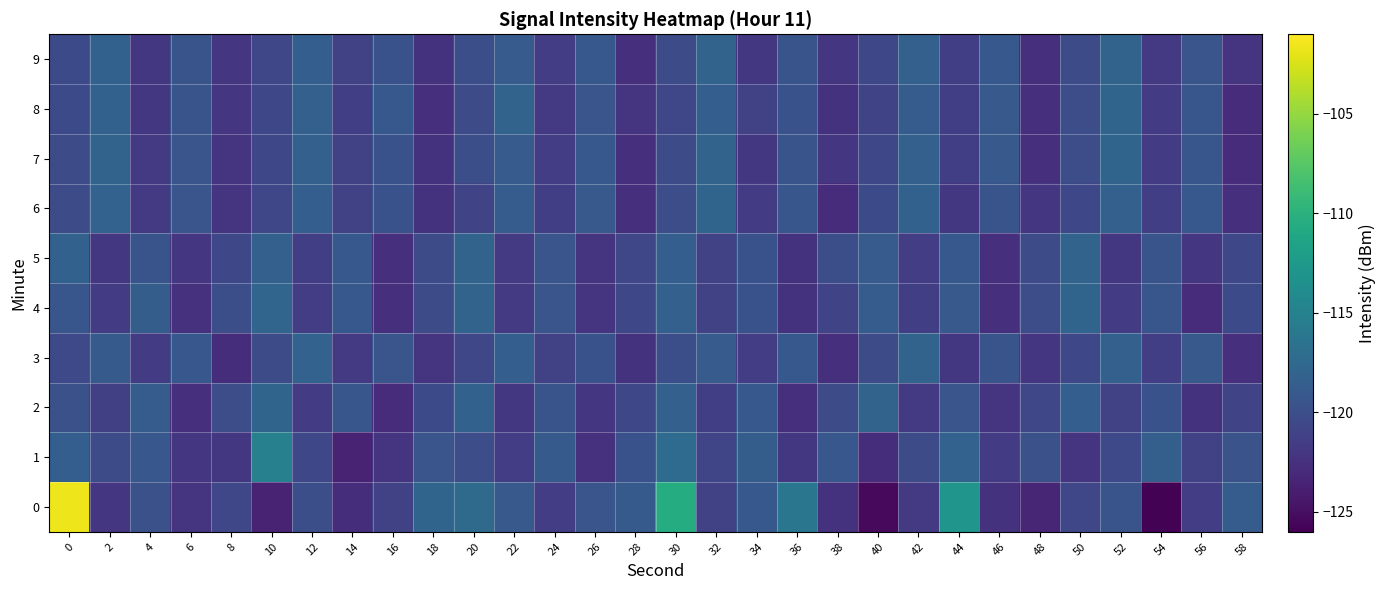

What is the maximum value shown in the chart?

-101.7